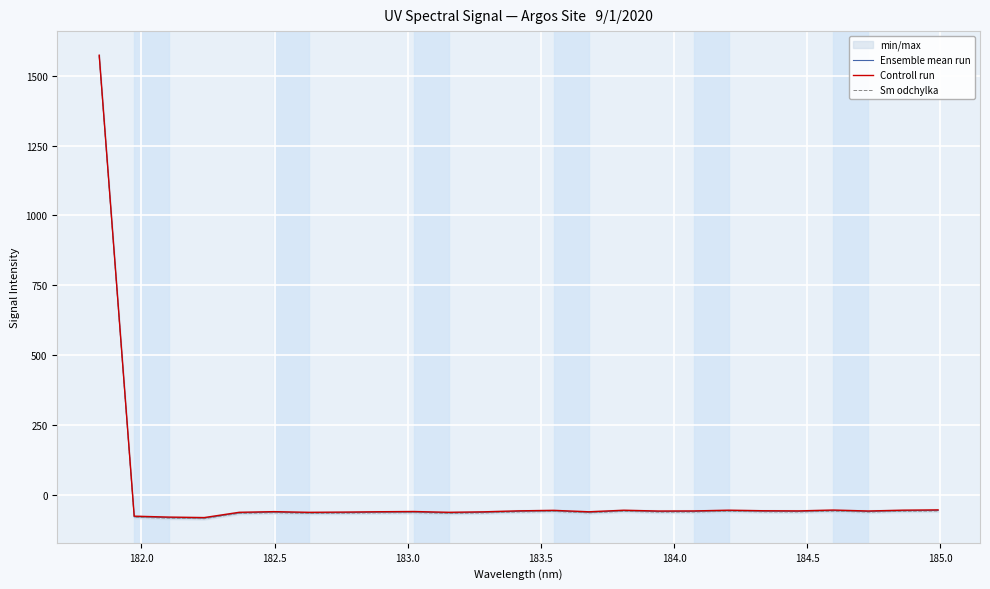

How many lines are shown in the chart?

3